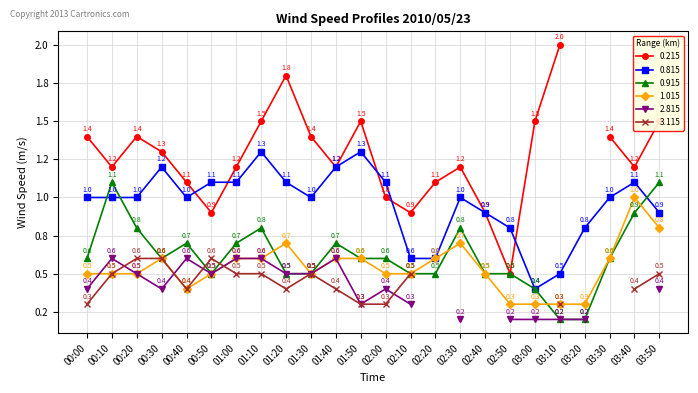

Where is the first local maximum for 1.015?

00:30